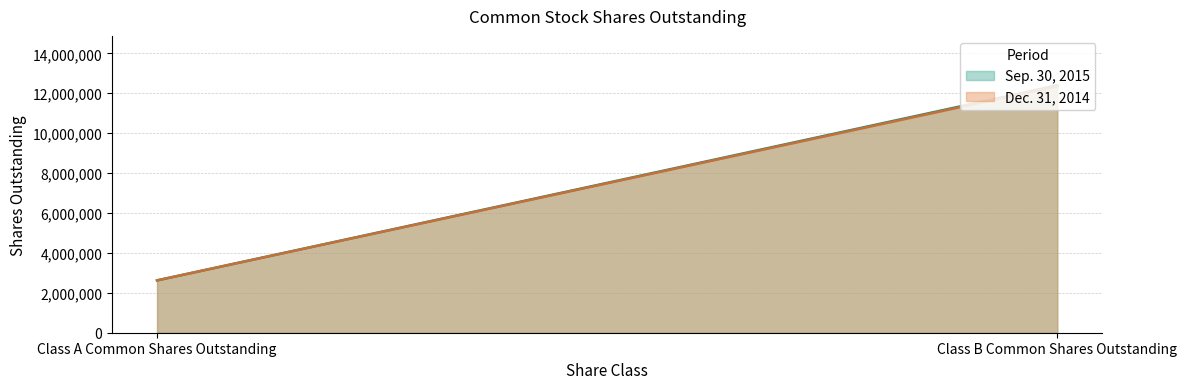

What is the total value across all series at Class A Common Shares Outstanding?

5246218